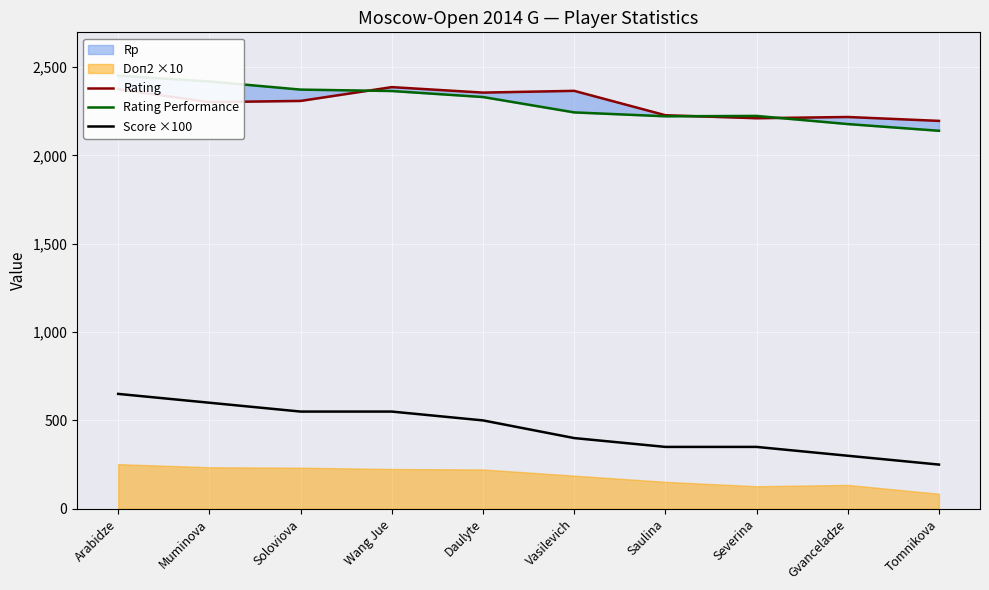

What is the spread (max minus min) of values at Saulina?

1877